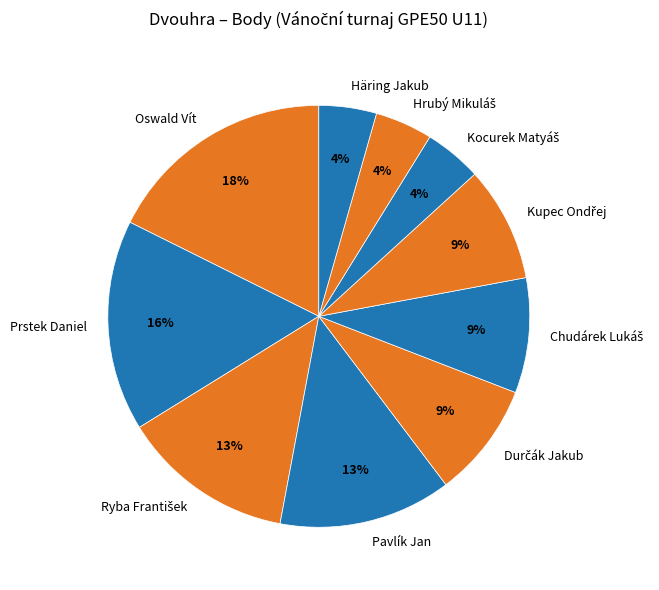

Which category has the biggest portion of the pie?

Oswald Vít